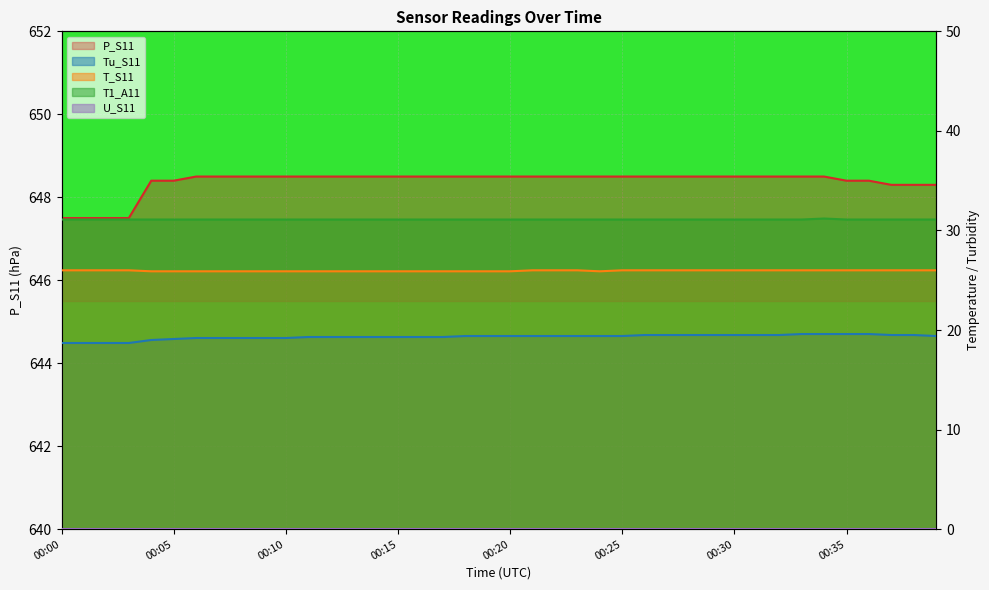

True or false: T_S11 has more than 2 interior local peaks.

False